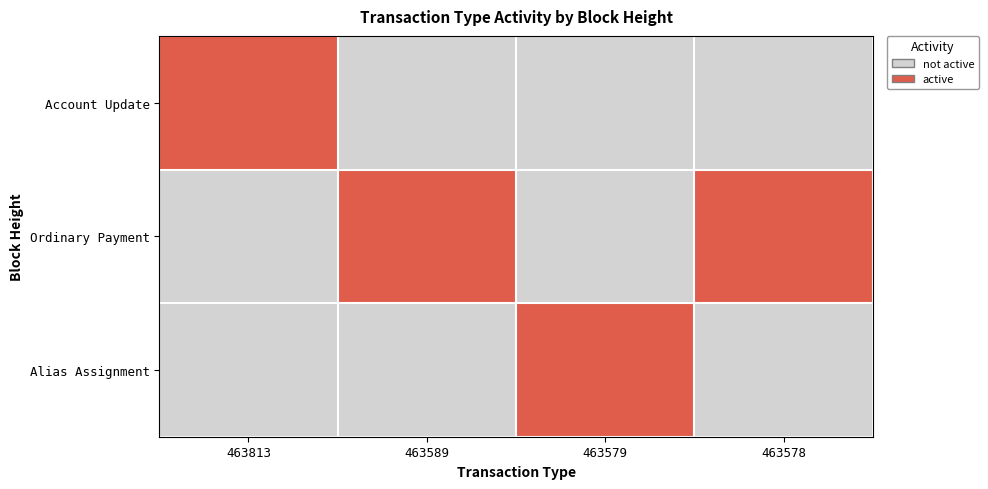

Which label corresponds to the largest value in the chart?

463813